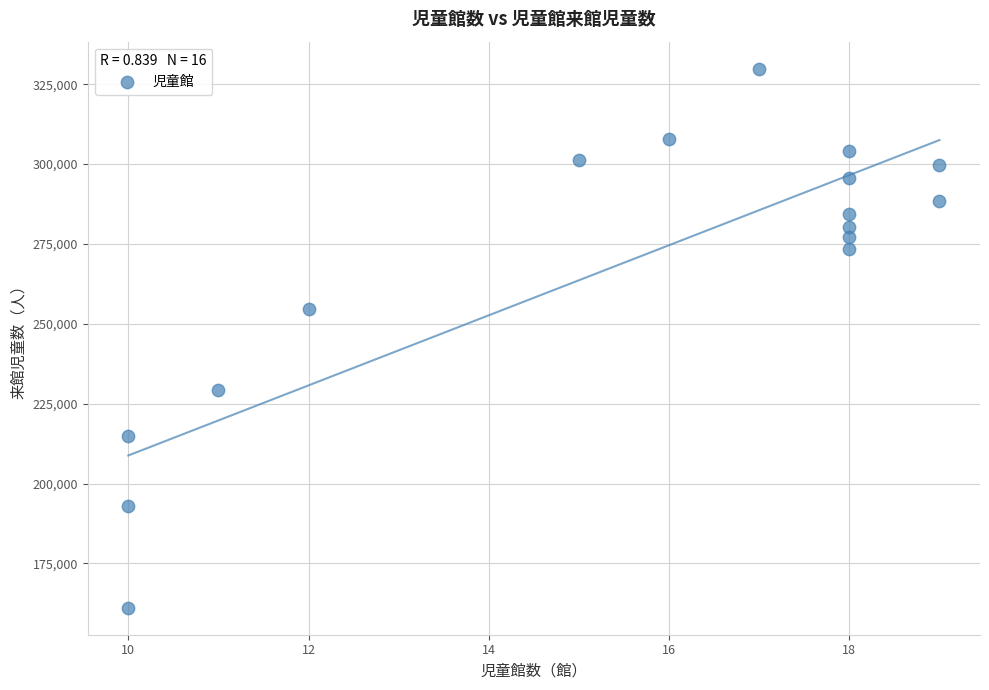

What is the range of Y values (max minus min)?

168746